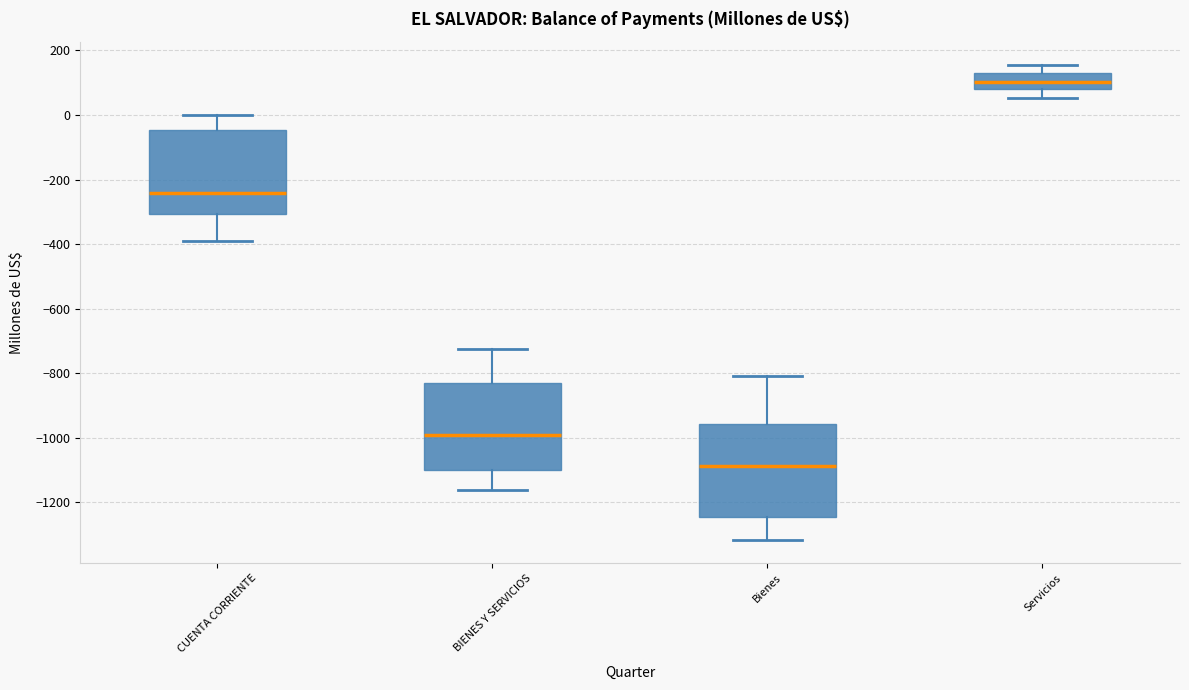

Reading left to right, read every box against the y-axis: the position of its median line, the range the box covers, and the ends of its whiskers. The values are not printed on the chart, so give them approximately, as read against the axis.

CUENTA CORRIENTE: median -240, box -300 to -40, whiskers -400 to 0
BIENES Y SERVICIOS: median -1000, box -1100 to -840, whiskers -1160 to -720
Bienes: median -1080, box -1240 to -960, whiskers -1320 to -800
Servicios: median 100, box 80 to 120, whiskers 60 to 160